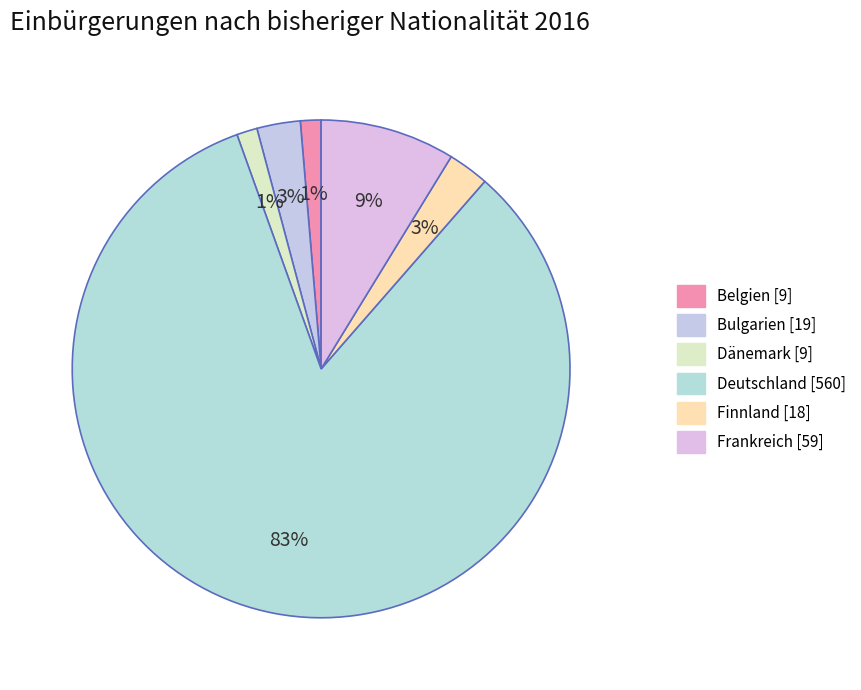

To the nearest percent, what is the difference between the largest and smallest slice percentages?

82%